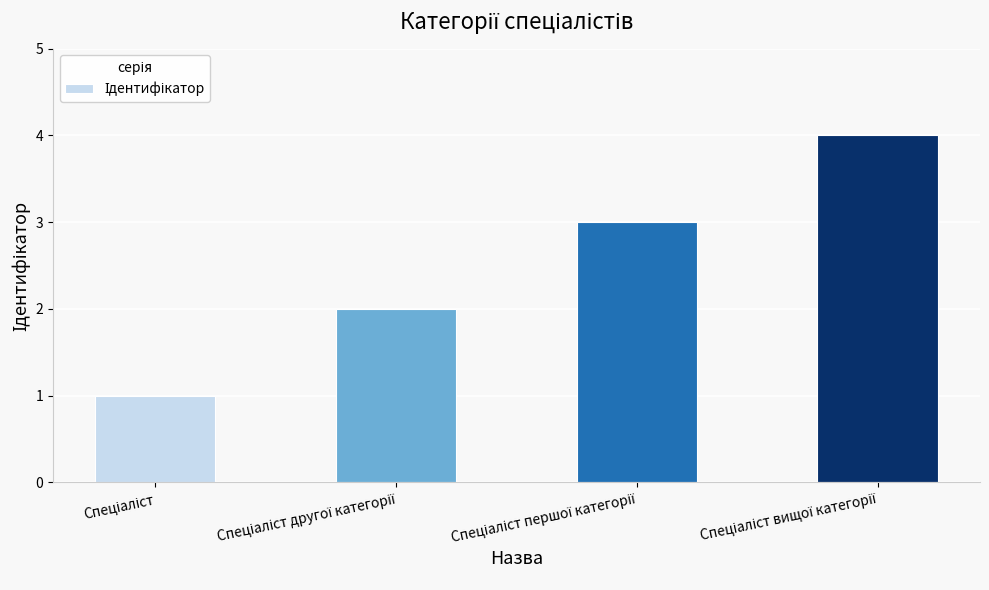

What is the value of the 4th bar from the left?

4